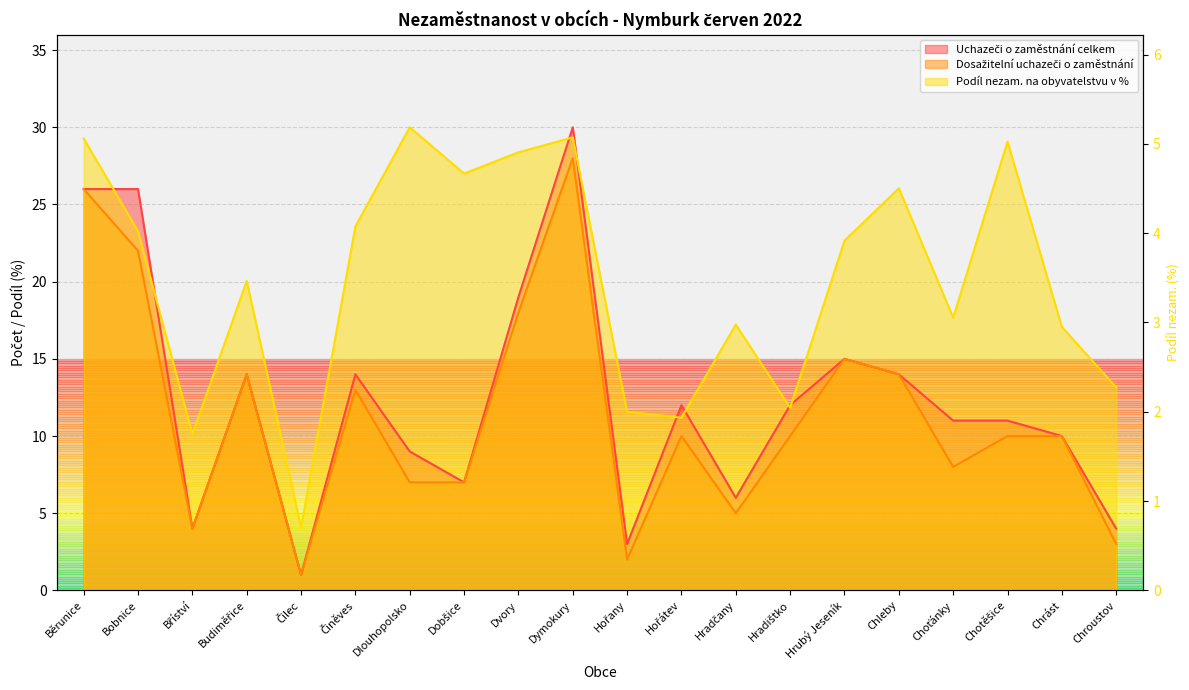

What are all the series names shown in the legend?

Uchazeči o zaměstnání celkem, Dosažitelní uchazeči o zaměstnání, Podíl nezam. na obyvatelstvu v %